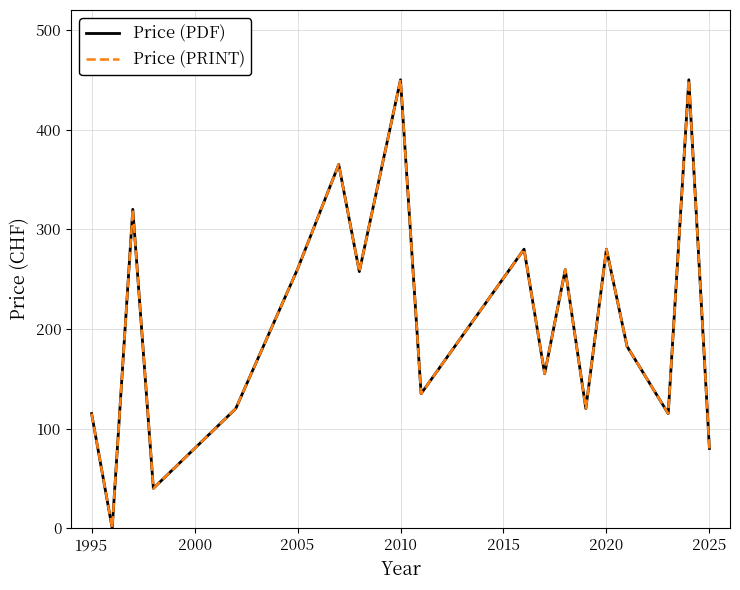

Does the chart have visible grid lines?

Yes